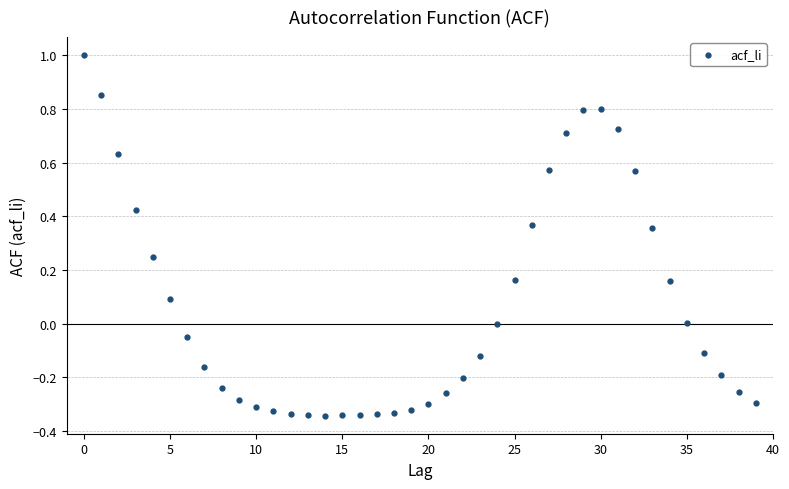

What is the range of Y values (max minus min)?

1.3